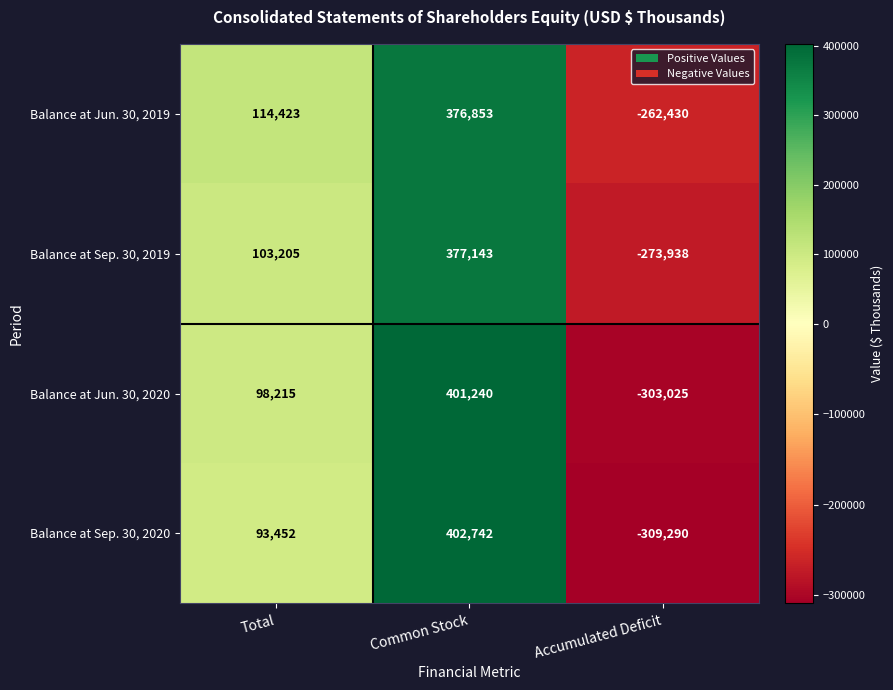

At which category does the chart reach its minimum across all series?

Accumulated Deficit